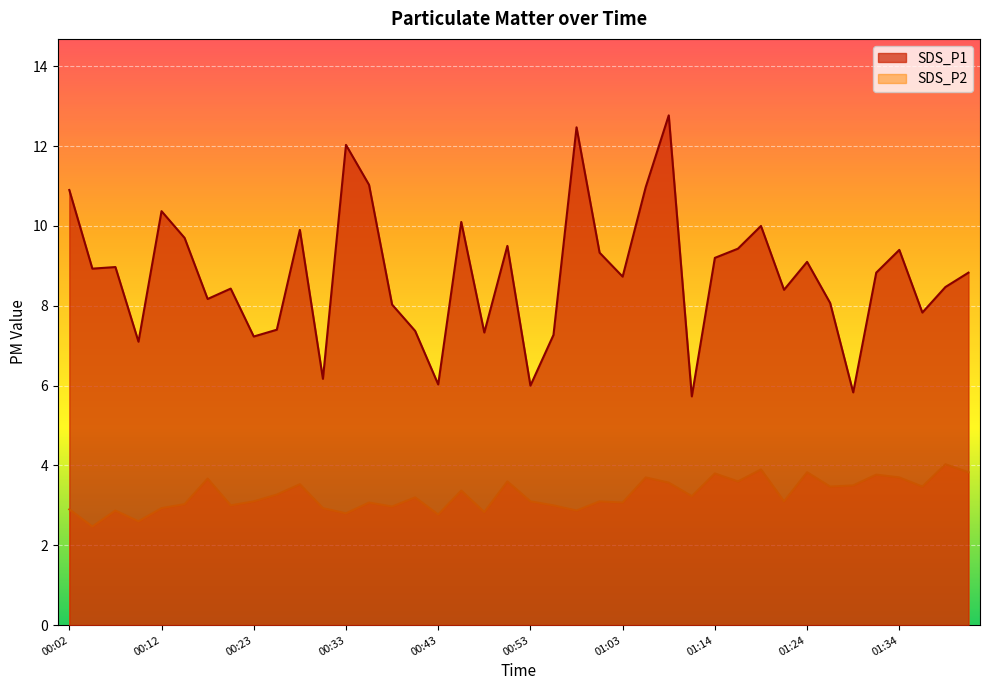

What is the total value across all series at 00:48?

10.2